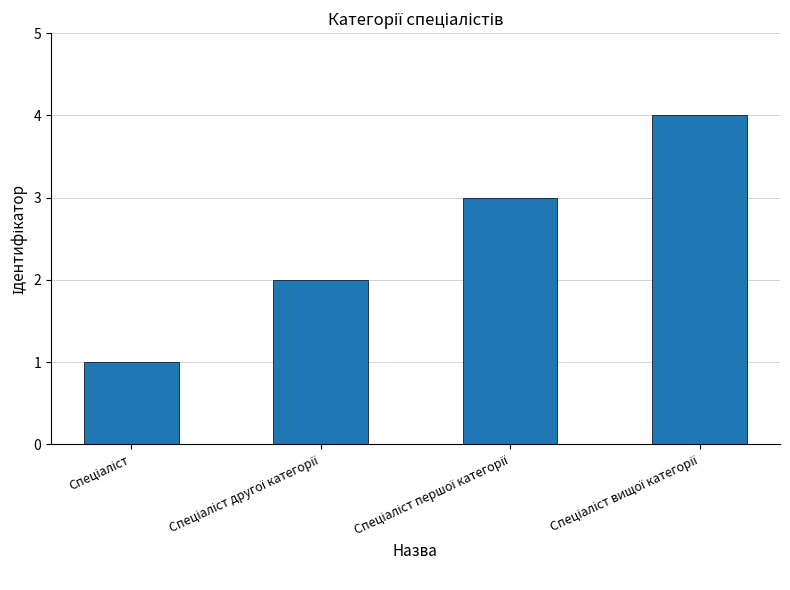

What is the value of the 2nd bar from the left?

2